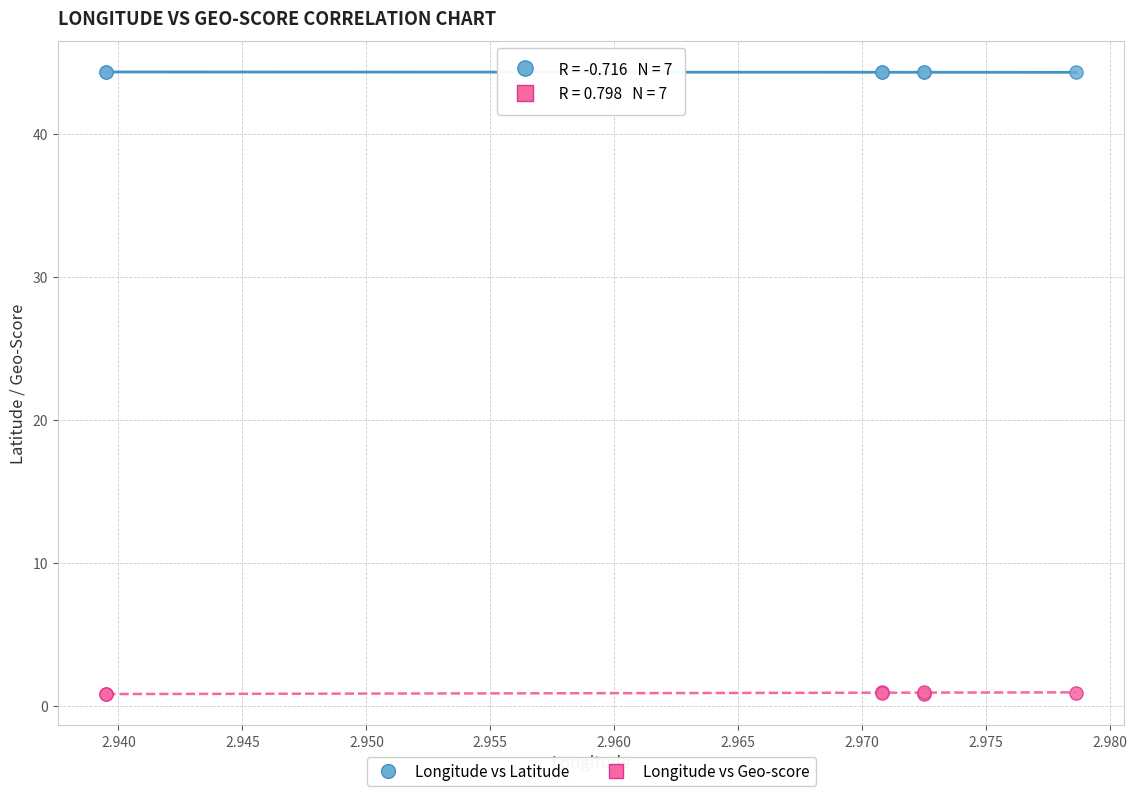

Which series reaches the maximum Y coordinate?

Longitude vs Latitude